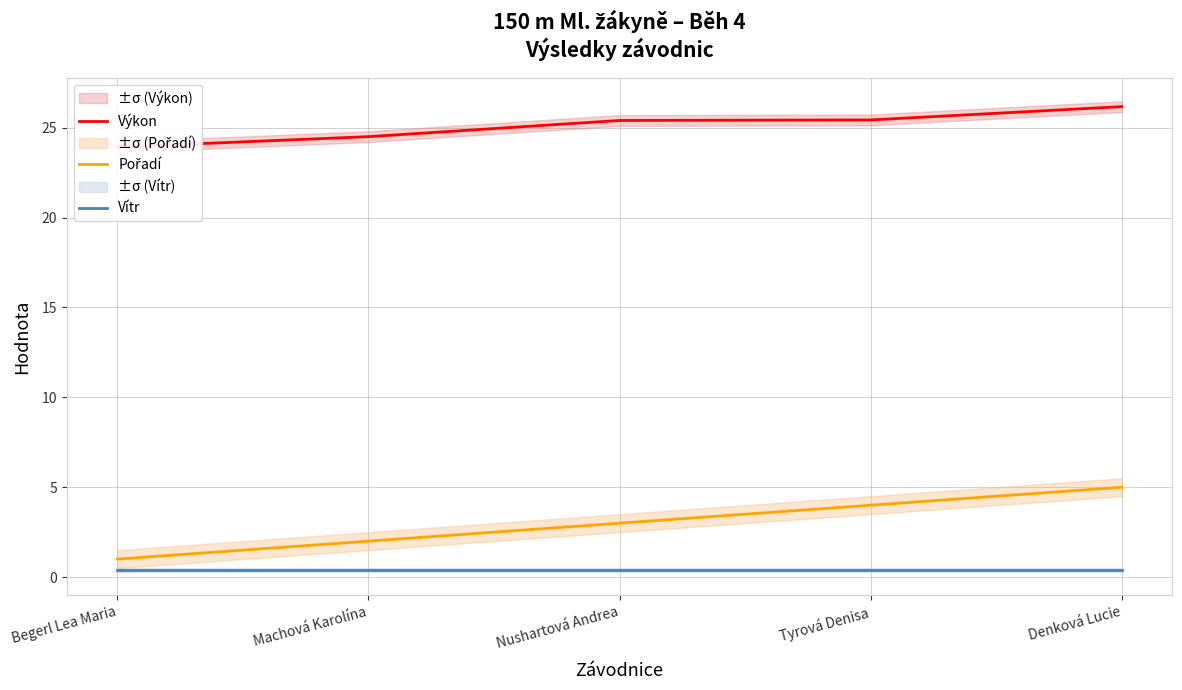

What is the label of the 3rd point from the right?

Nushartová Andrea